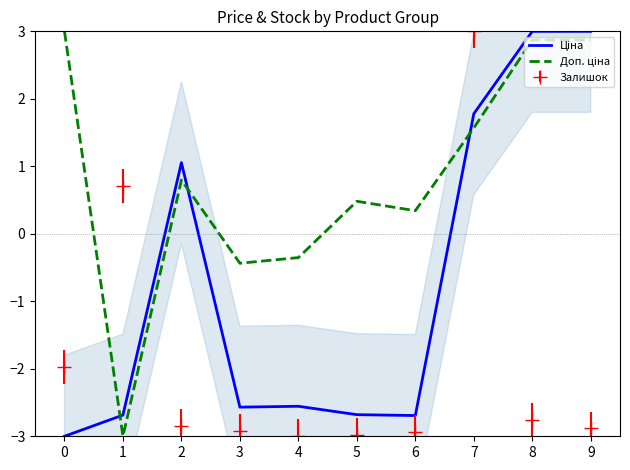

True or false: Залишок has a value of -3.0 at 5.

True